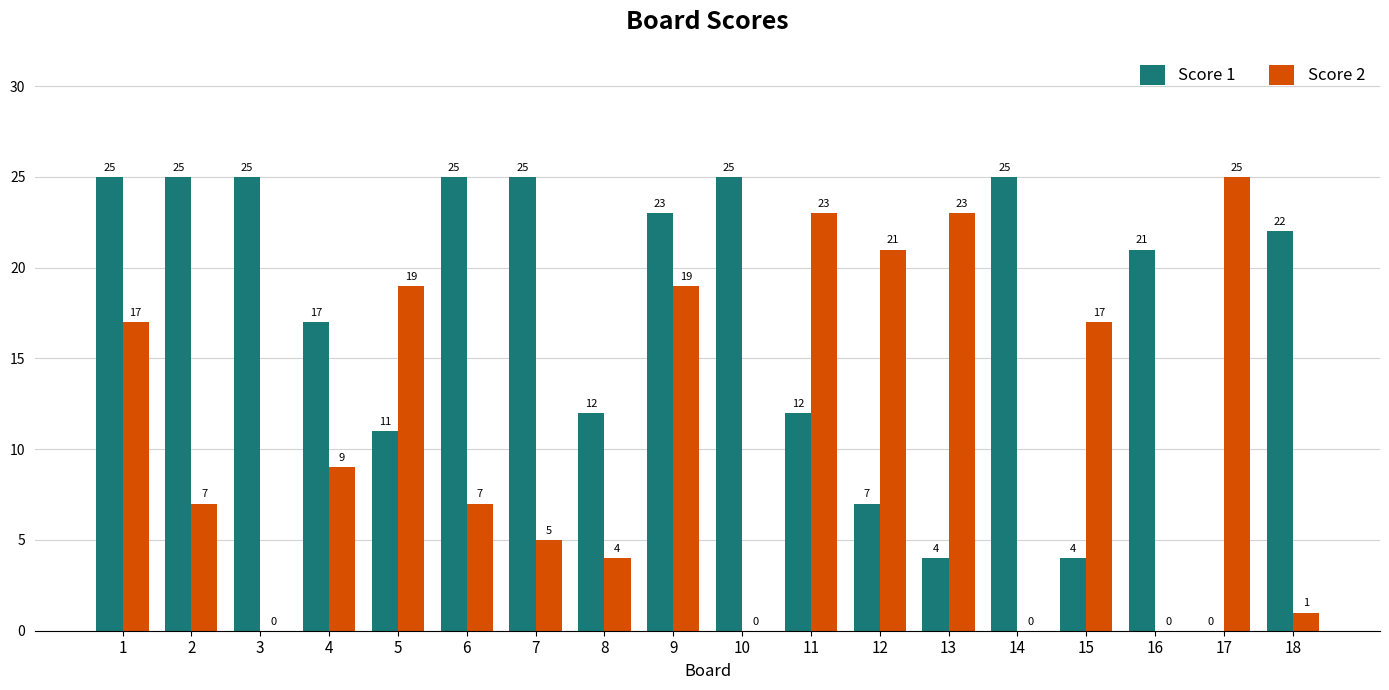

Between 2 and 10, which series saw the biggest shift?

Score 2